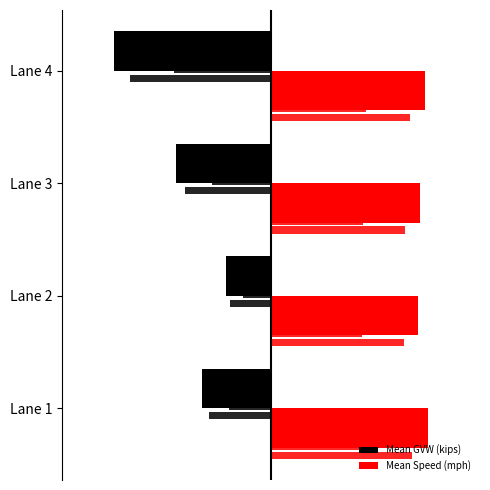

At which label does Mean GVW (kips) first exceed -26?

Lane 2